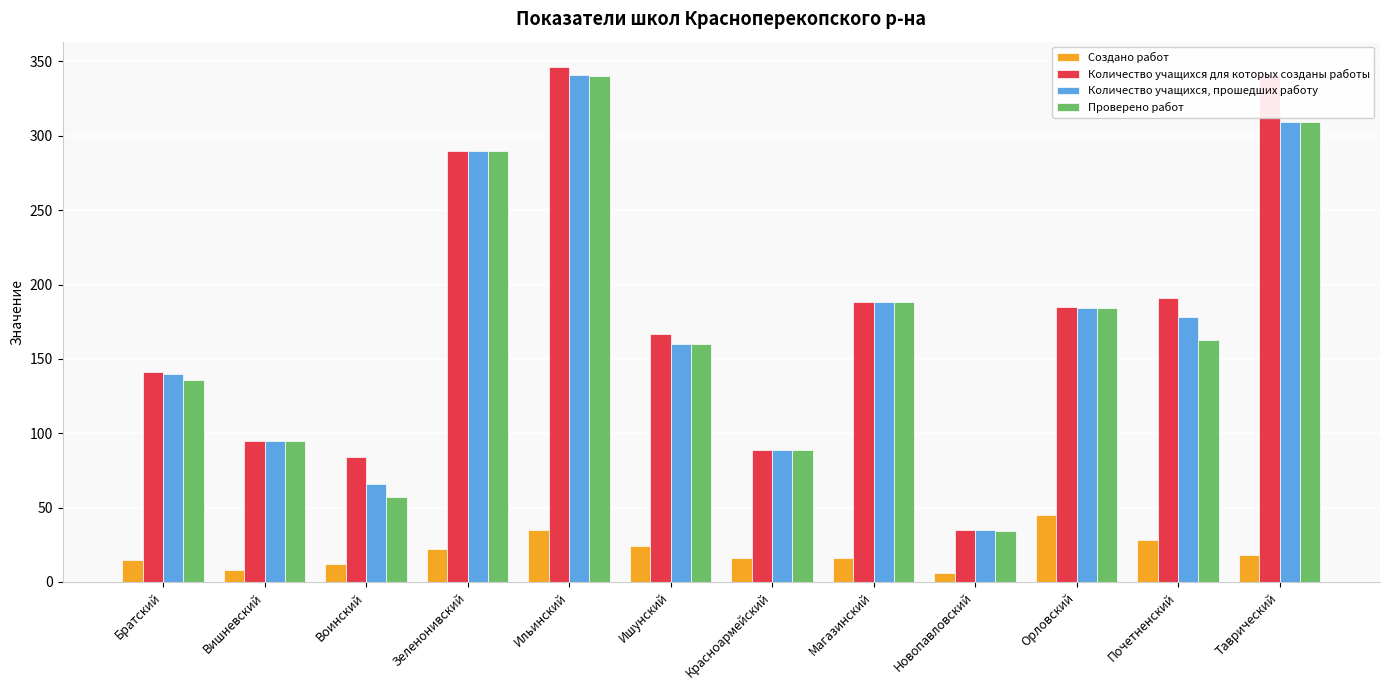

Rank the series by their maximum value, from highest to lowest.

Количество учащихся для которых созданы работы, Количество учащихся, прошедших работу, Проверено работ, Создано работ